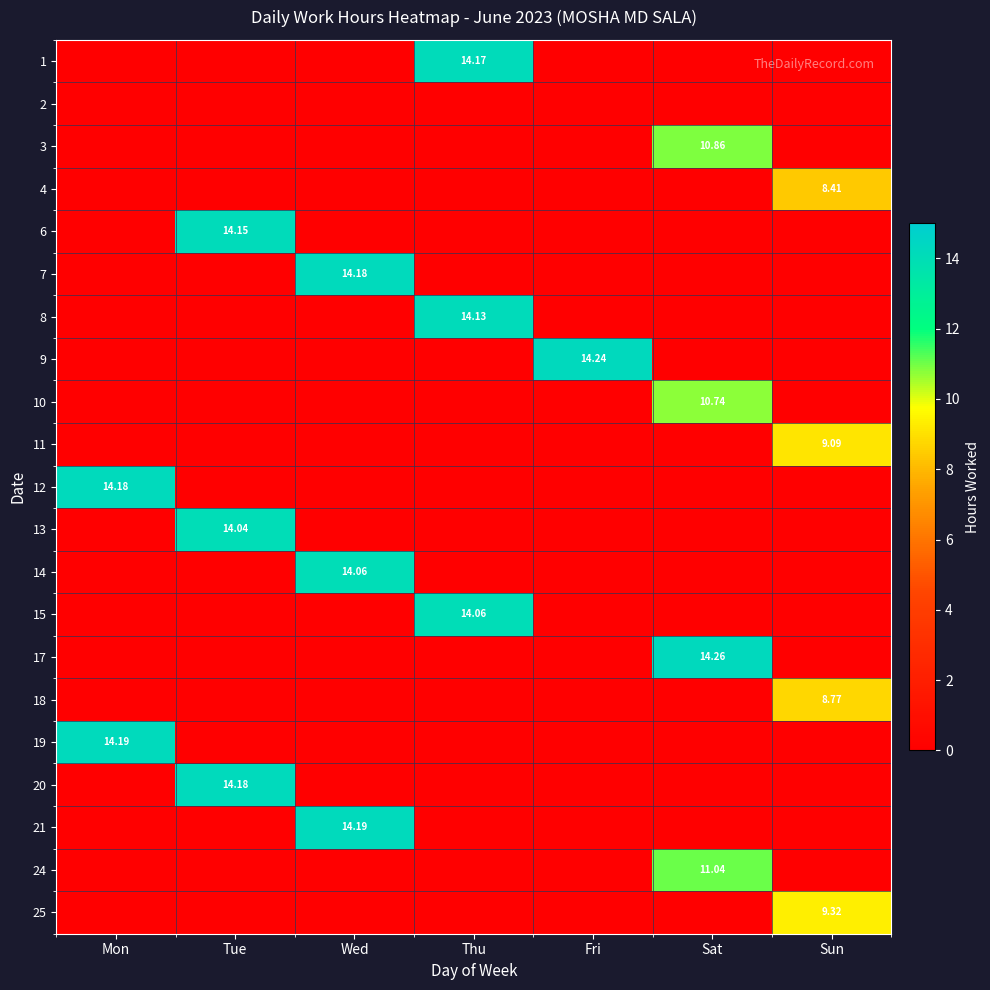

True or false: 12 has a value of 0.0 at Thu.

True